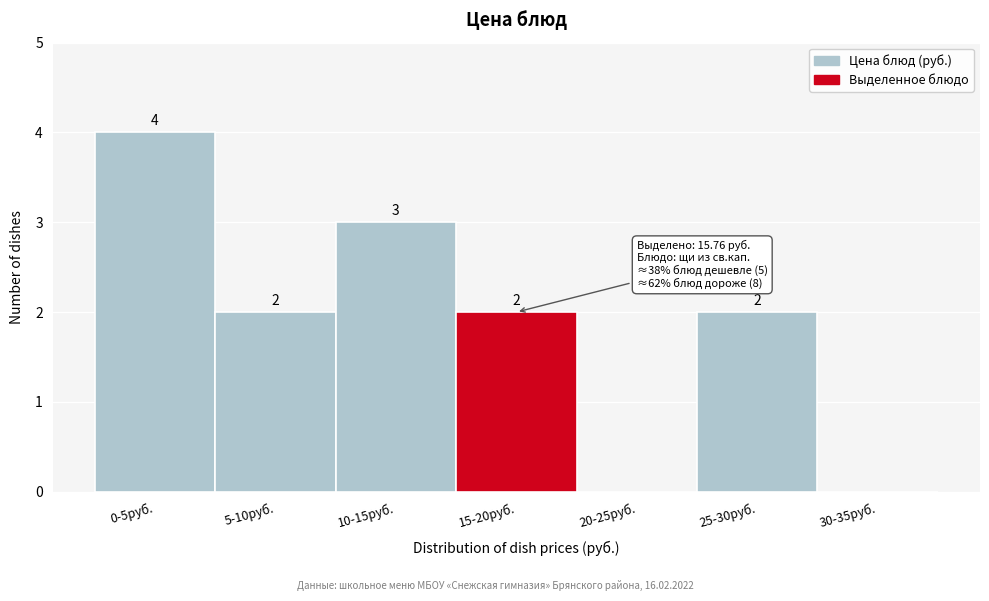

Reading left to right, transcribe all the data shown in this chart.

0-5руб.=4	5-10руб.=2	10-15руб.=3	15-20руб.=2	20-25руб.=0	25-30руб.=2	30-35руб.=0